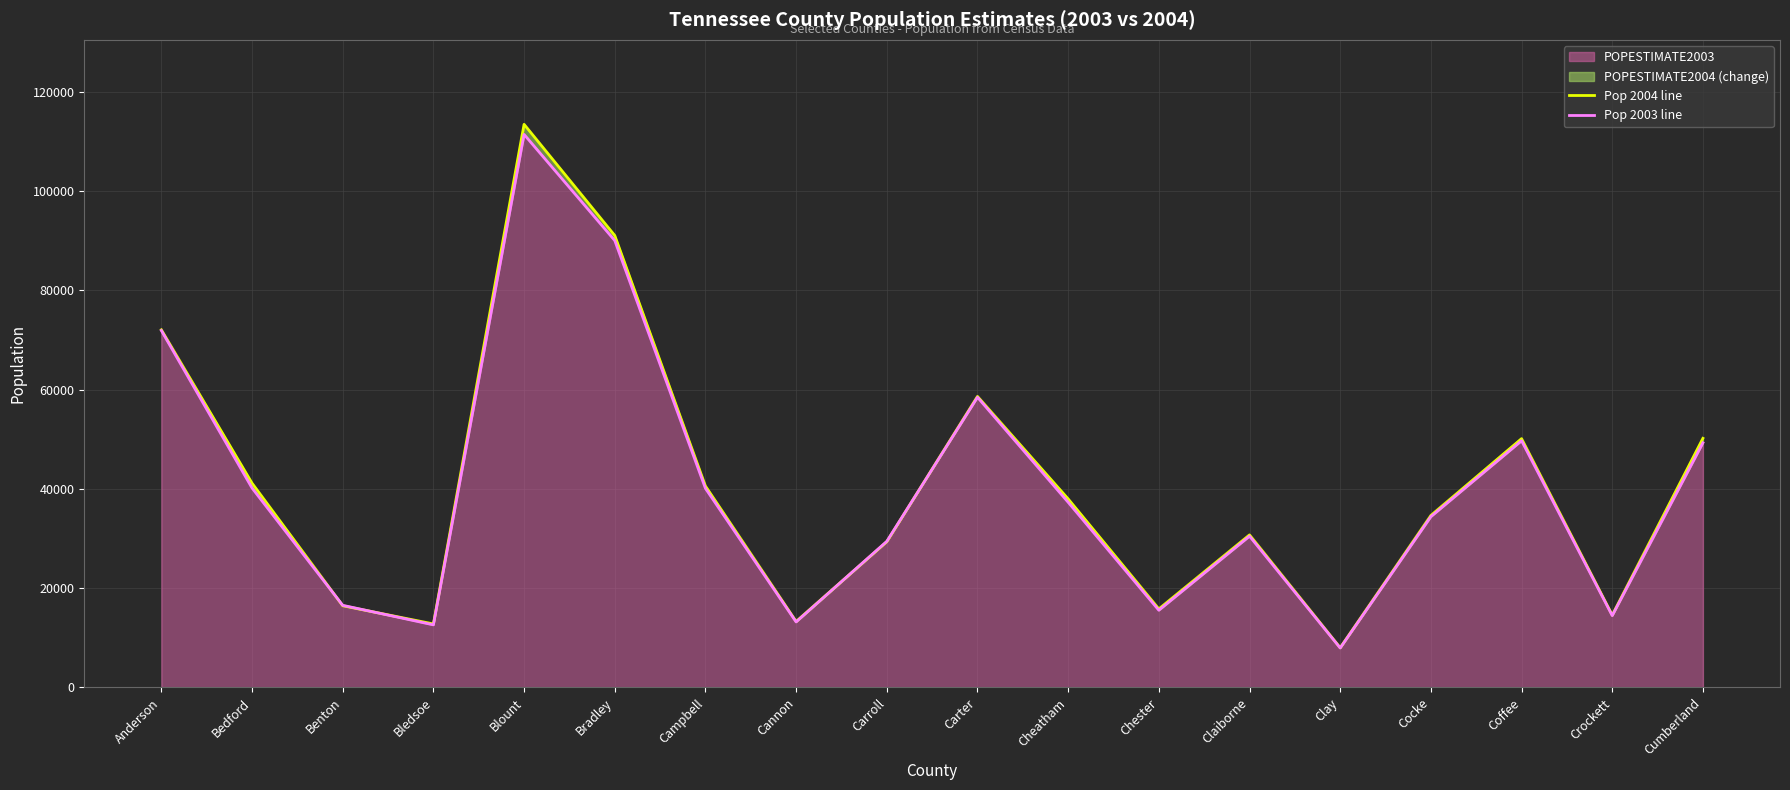

The POPESTIMATE2003 series shows 62135 at Campbell. True or false?

False